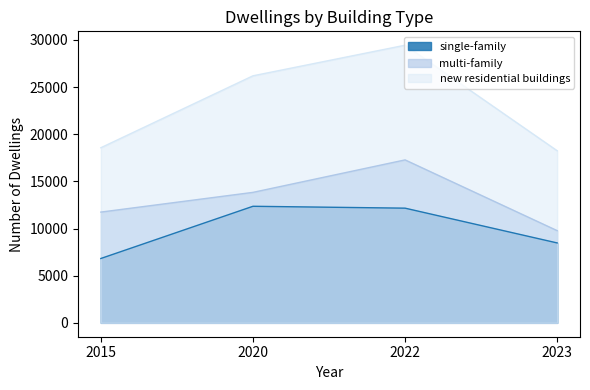

Which has a higher value, 2023 or 2015?

2023